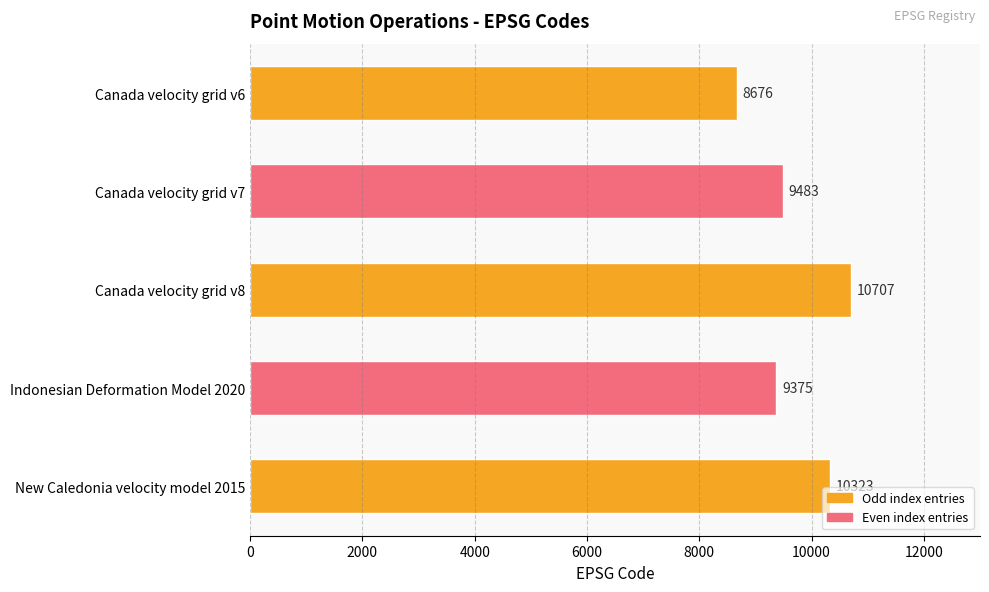

Where is the data nearest to the value 9691?

Canada velocity grid v7